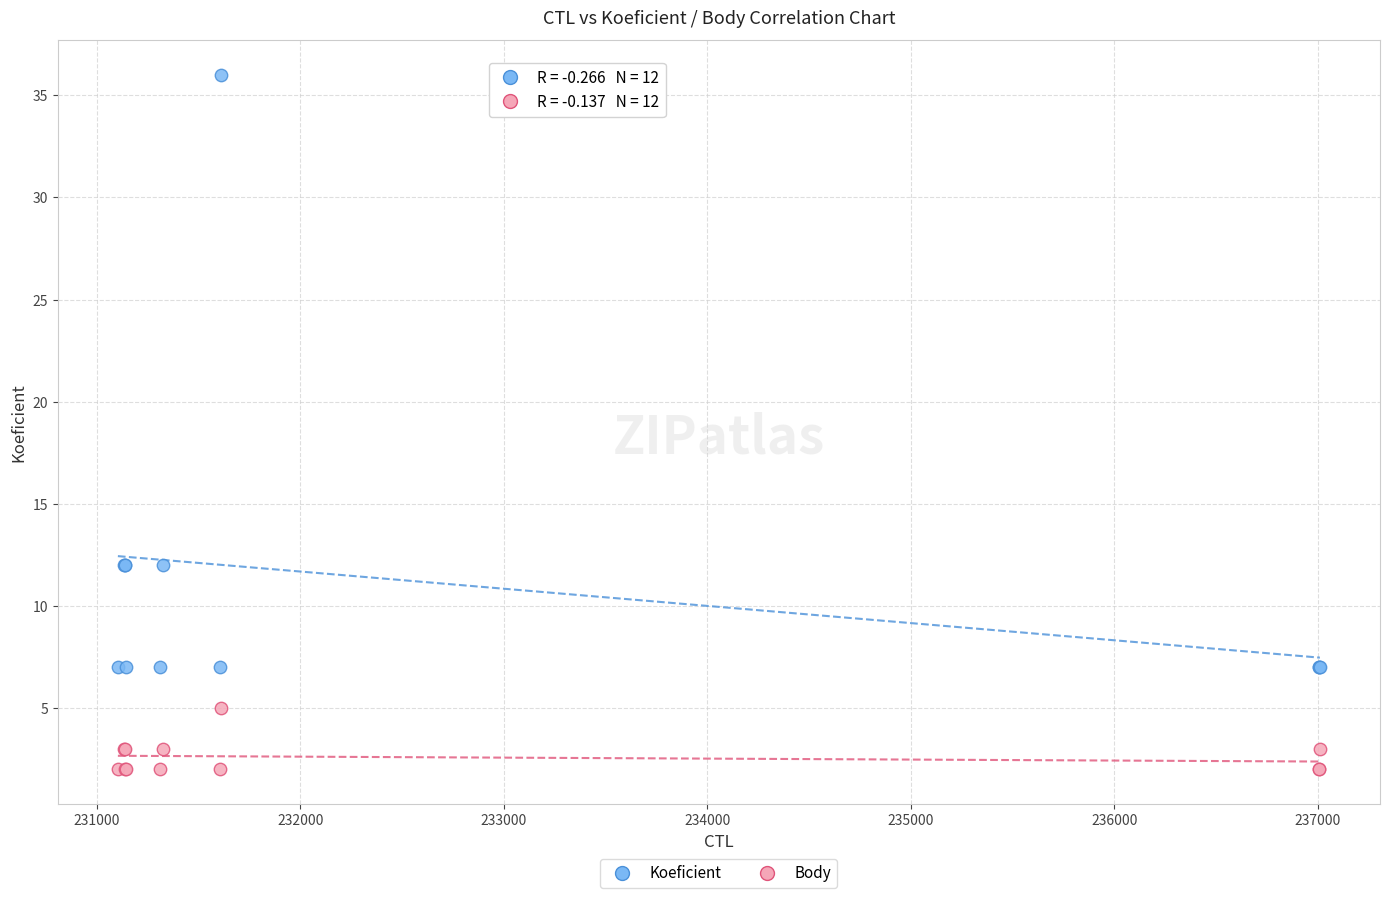

What are all the series names shown in the legend?

Koeficient, Body